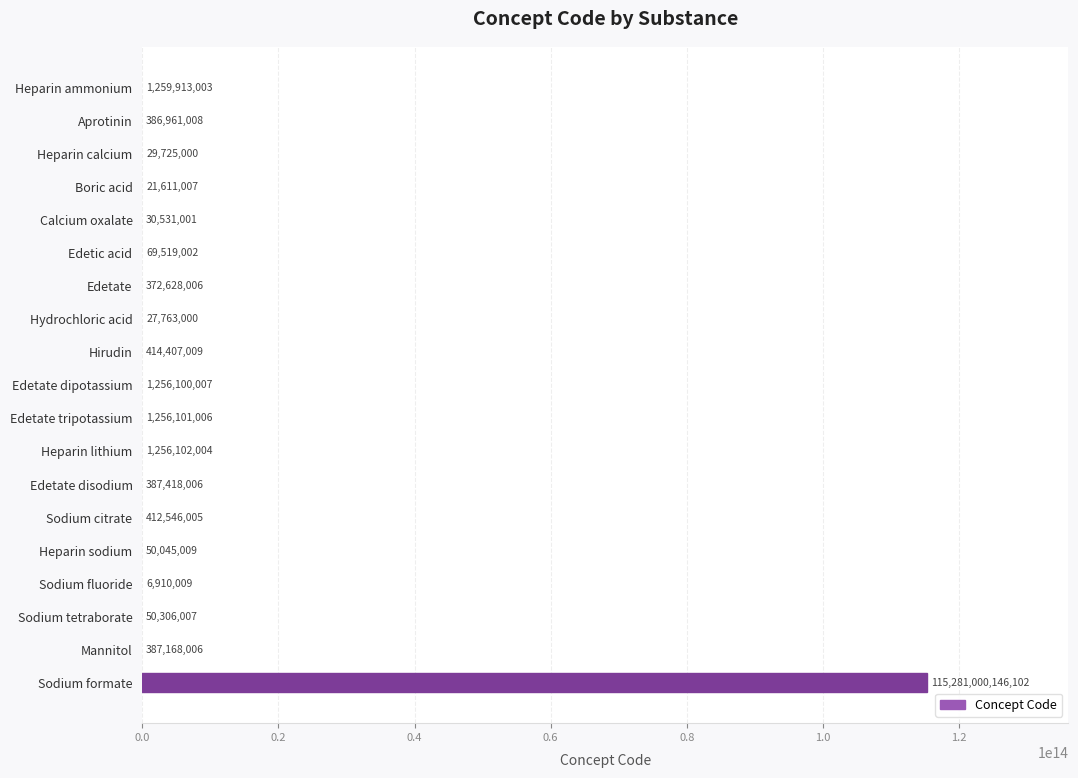

Where is the data nearest to the value 57640503528055?

Heparin ammonium